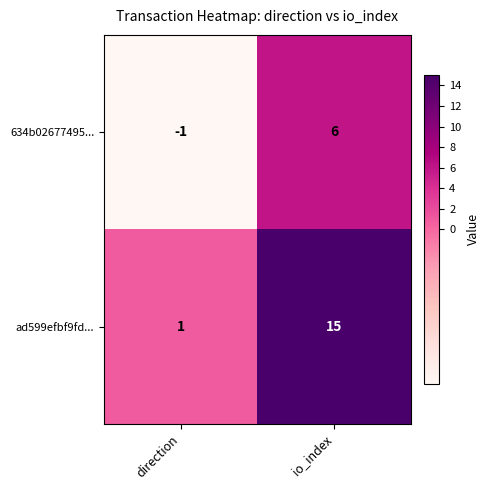

At how many categories does at least one series exceed 9?

1